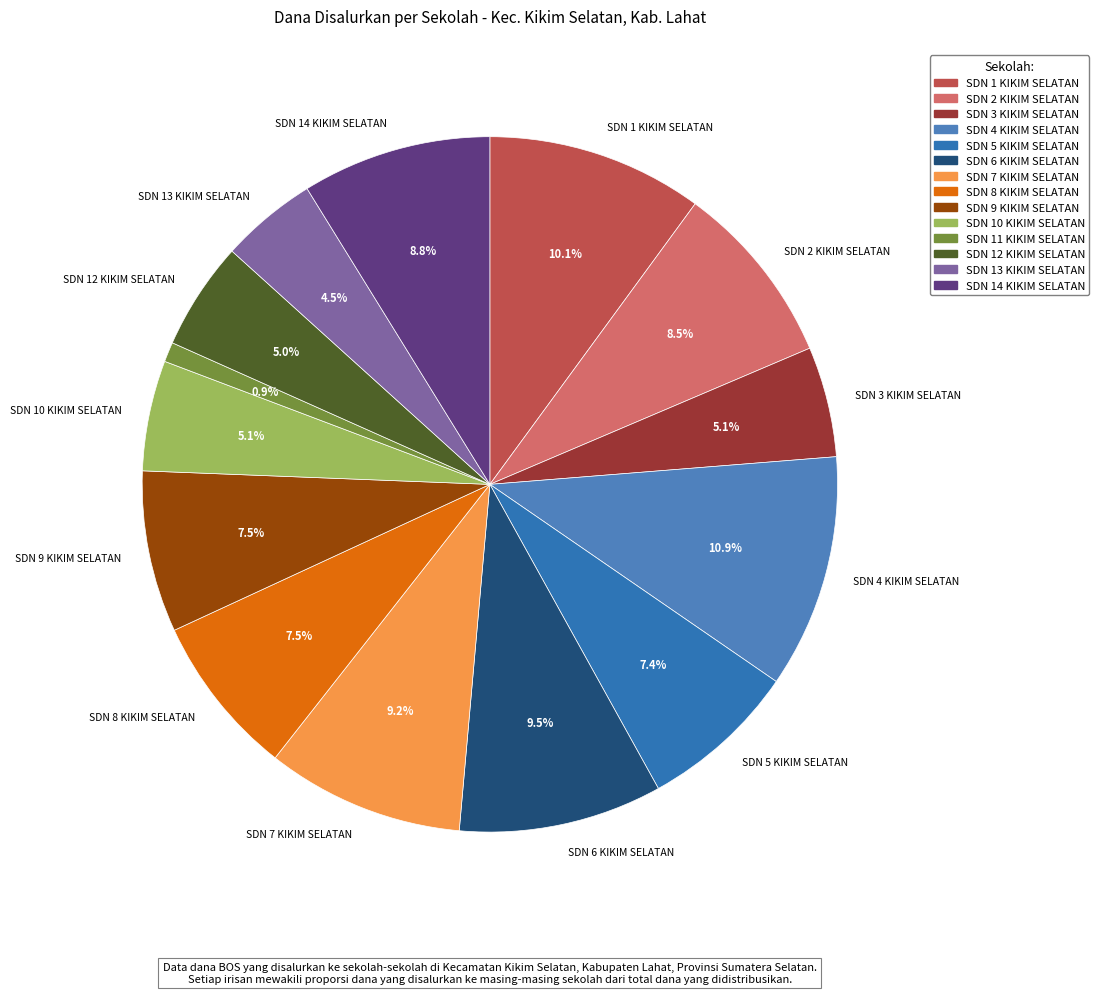

To the nearest percent, what is the difference between the largest and smallest slice percentages?

10%